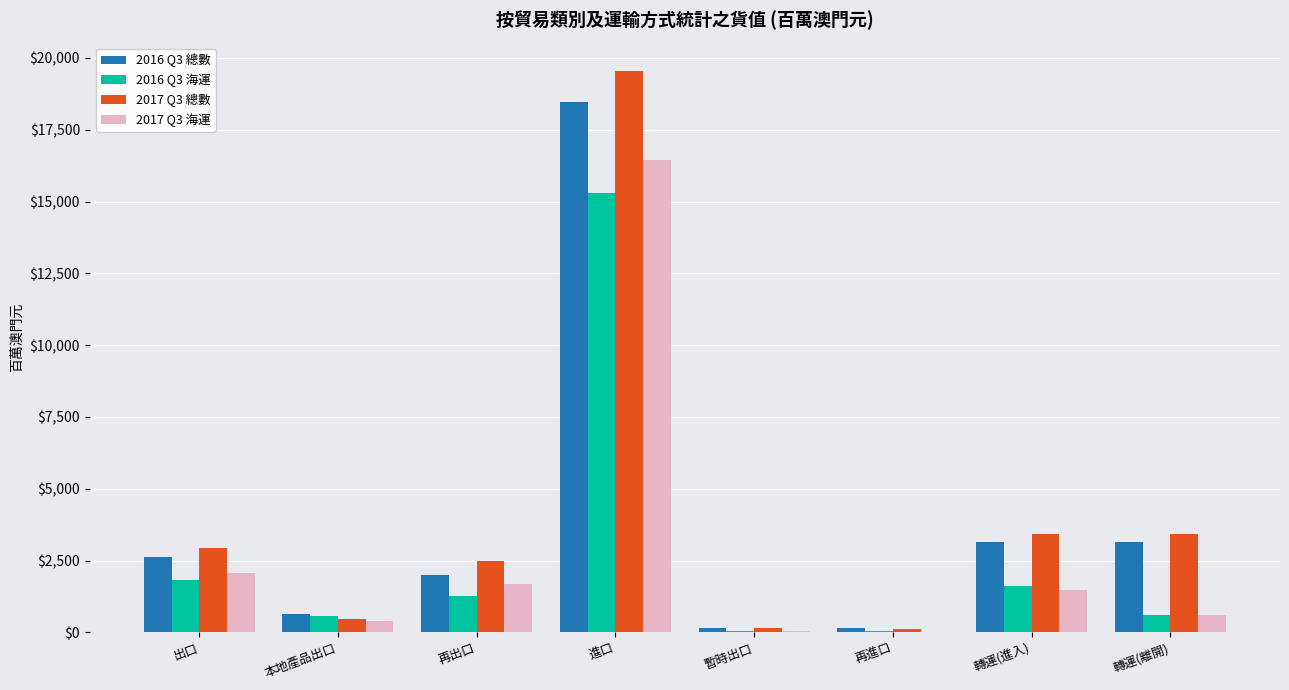

What is the spread (max minus min) of values at 轉運(進入)?

1956.2